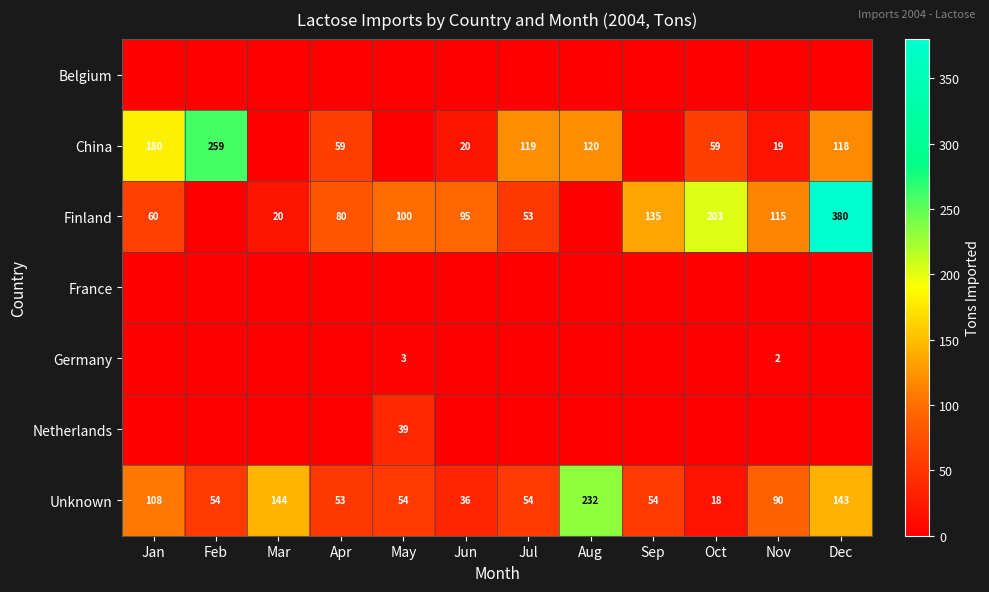

What is the difference between the maximum and minimum values in the Unknown series?

214